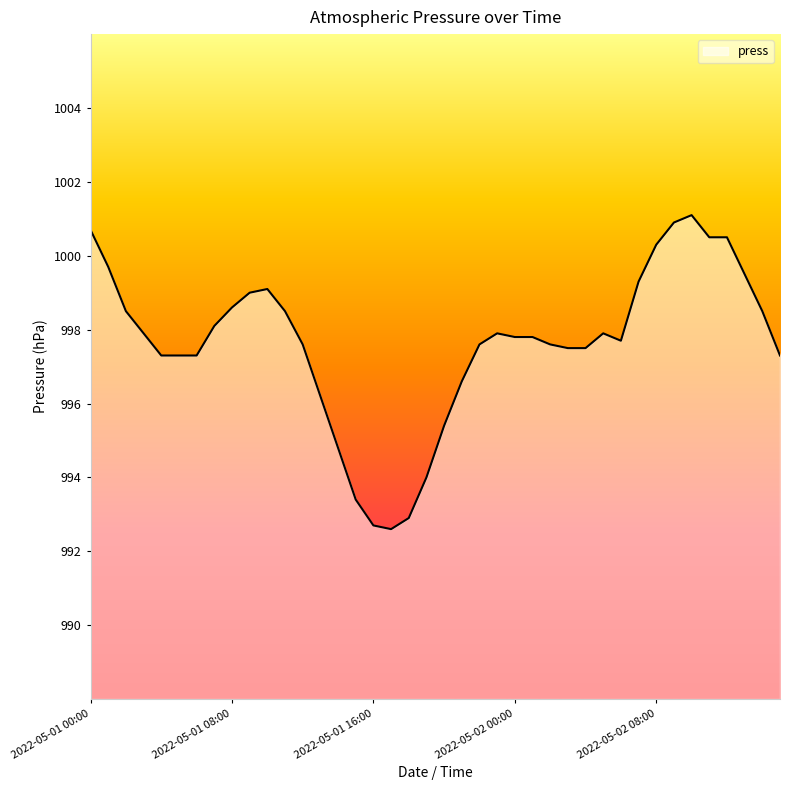

What is the difference between the maximum and minimum values?

8.5